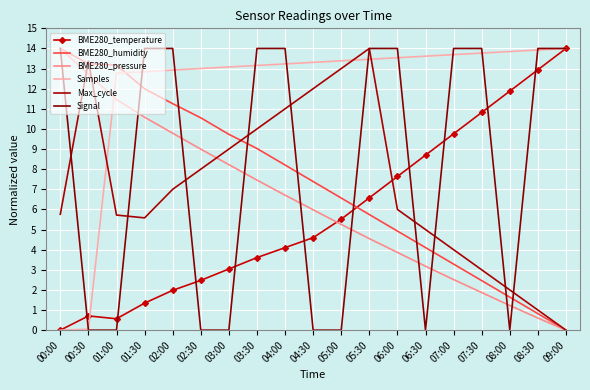

What is the sum of all Max_cycle values?

135.4